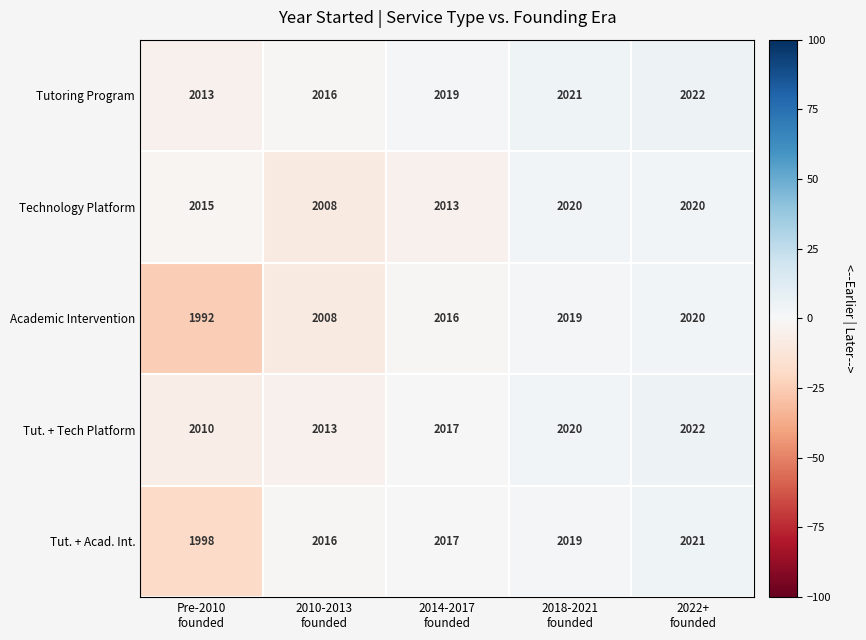

Count the number of categories in the chart.

5